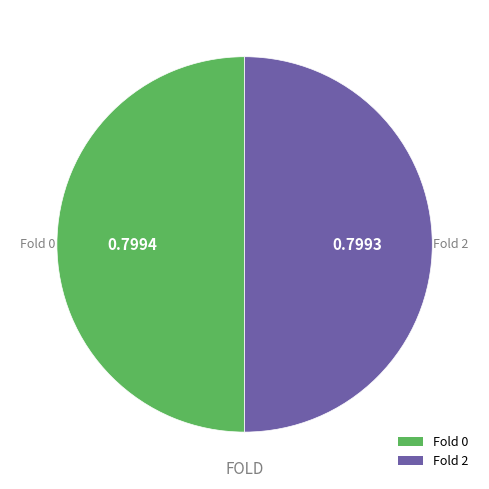

Count the number of slices in the pie.

2